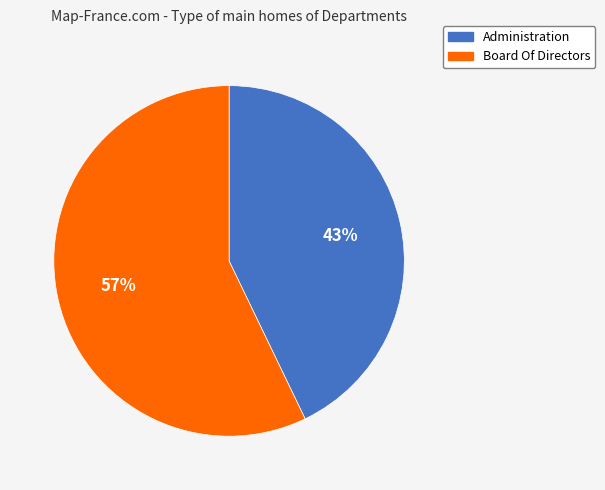

True or false: Administration accounts for 31% of the total.

False